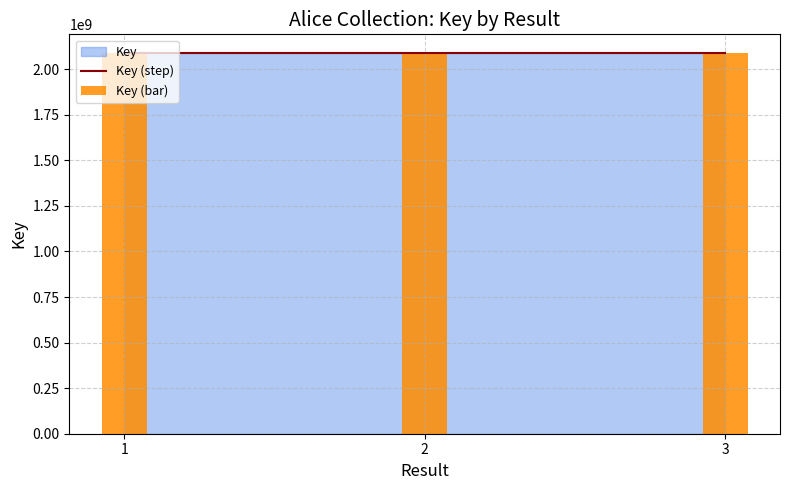

Which series has the largest total across all categories?

Key (step)